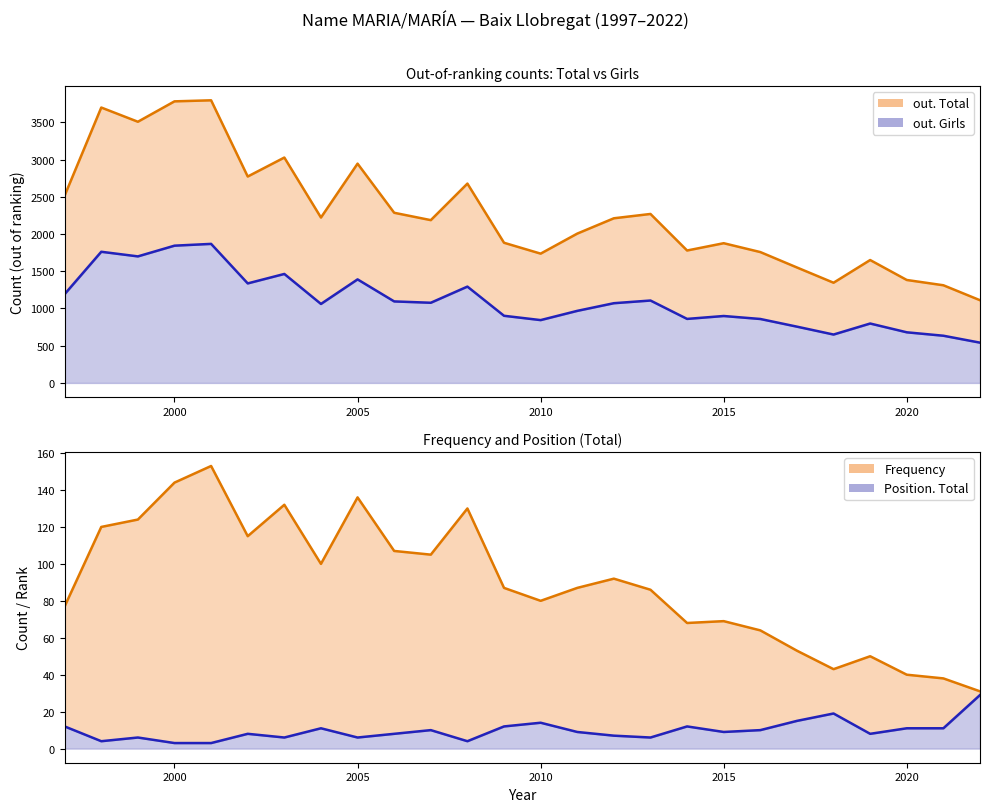

What are all the series names shown in the legend?

out. Total (line), out. Girls (line), Frequency (line), Position. Total (line)